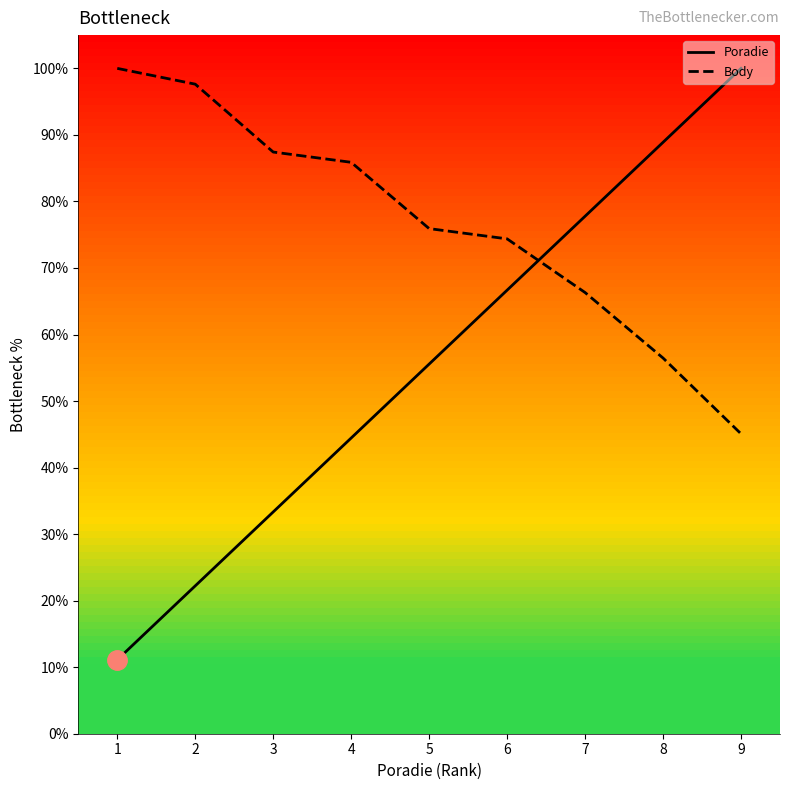

What is the value of the Poradie point at the 9th from the left?

100.0